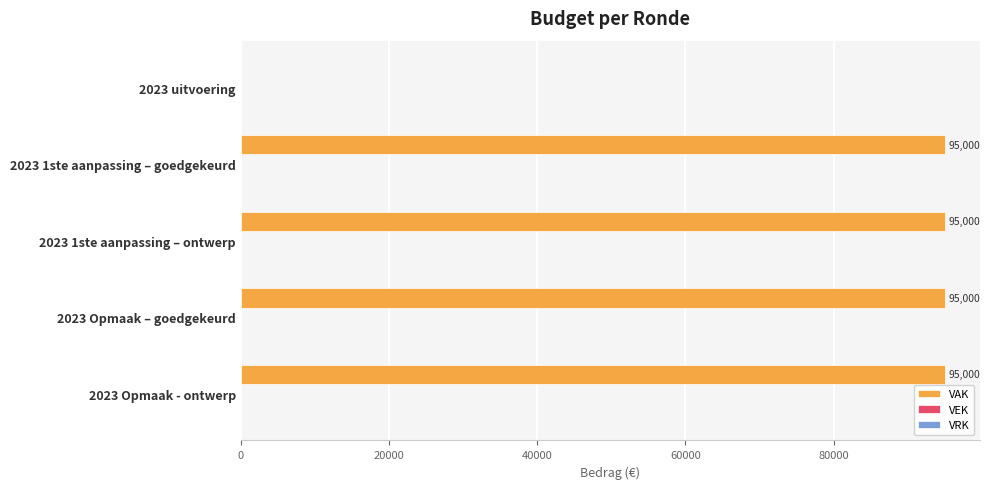

Reading bottom to top, extract all data points from this chart.

2023 Opmaak - ontwerp=95000	2023 Opmaak – goedgekeurd=95000	2023 1ste aanpassing – ontwerp=95000	2023 1ste aanpassing – goedgekeurd=95000	2023 uitvoering=0